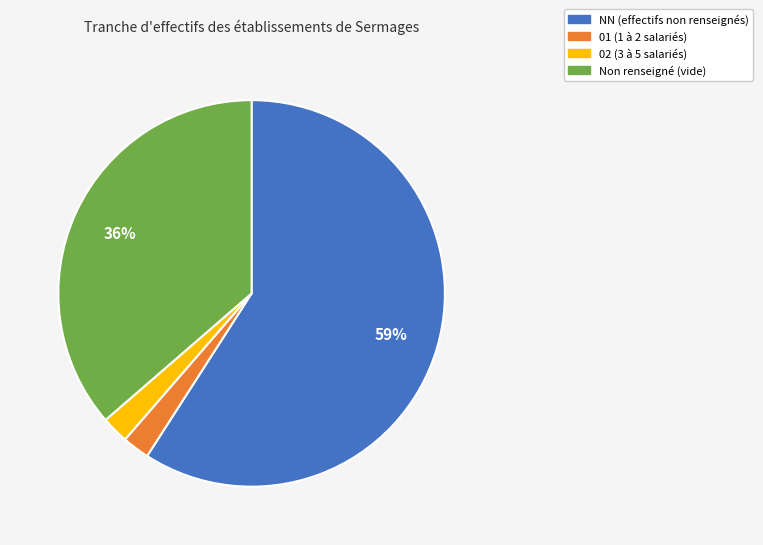

To the nearest percent, what is the average slice percentage?

25%